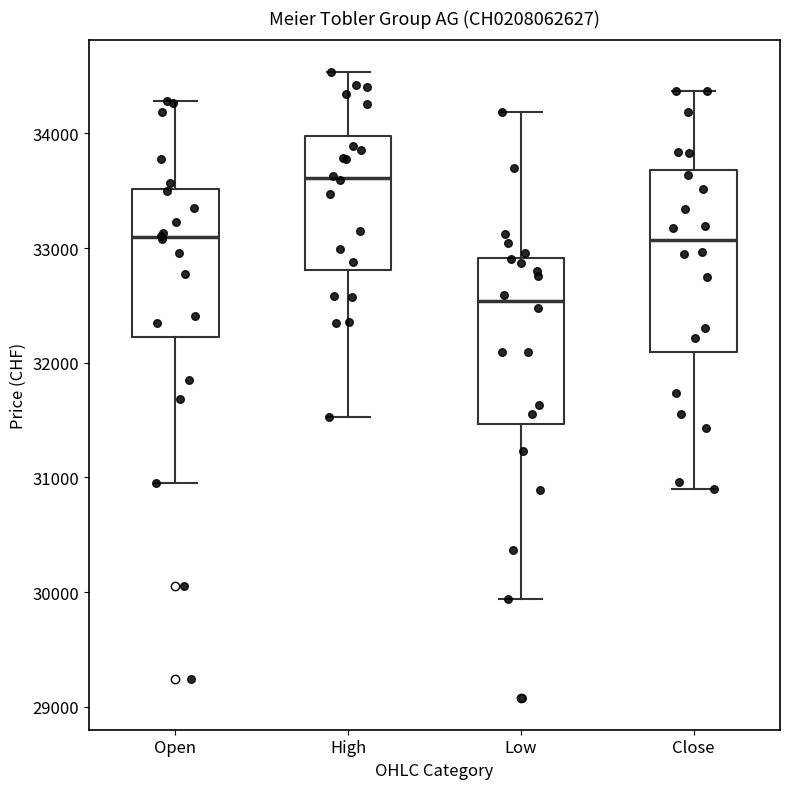

Where is the lower edge of the box for High on the y-axis? The values are not printed on the chart, so give them approximately, as read against the axis.

32800